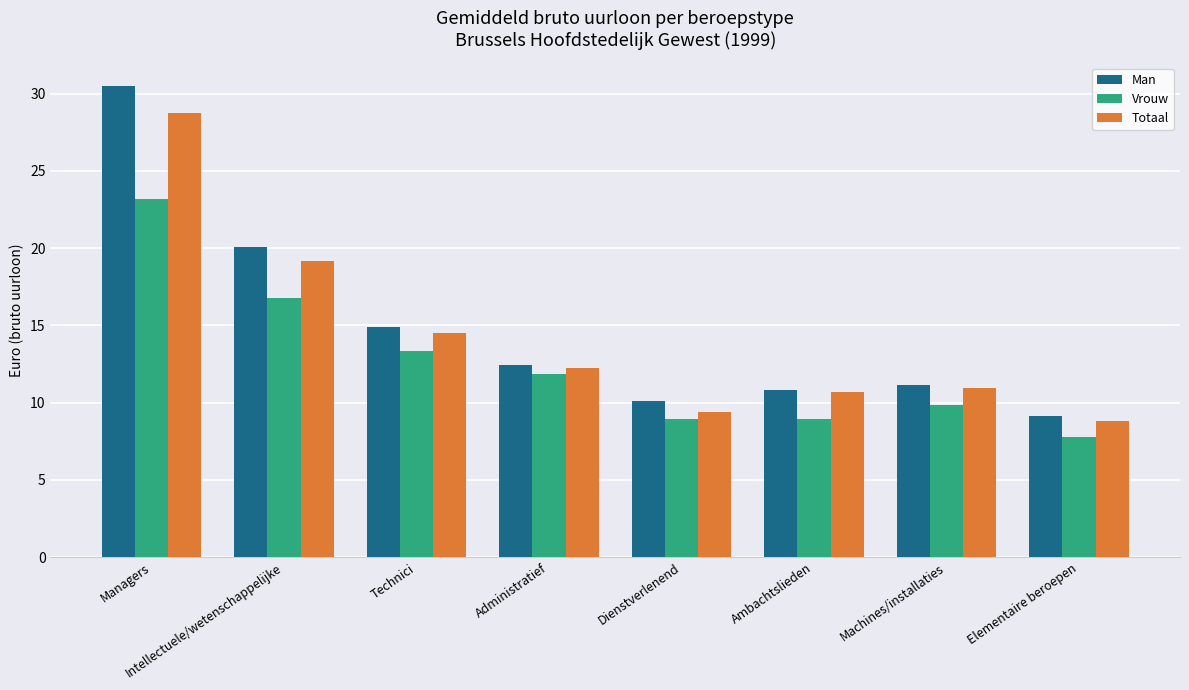

The value of Man at Machines/installaties is 11.1. True or false?

True